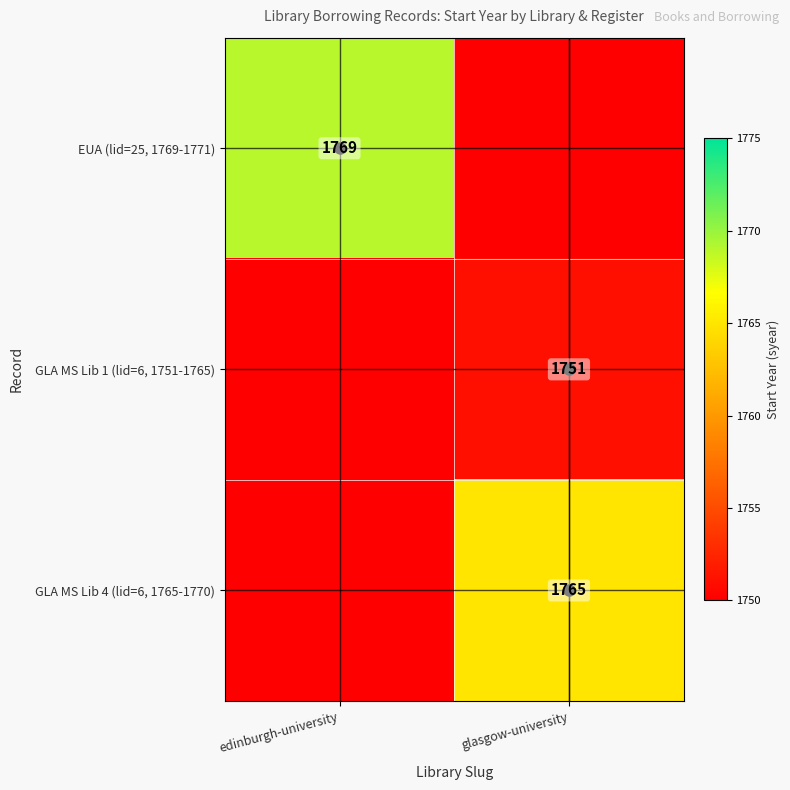

Between glasgow-university and edinburgh-university, which is larger?

edinburgh-university